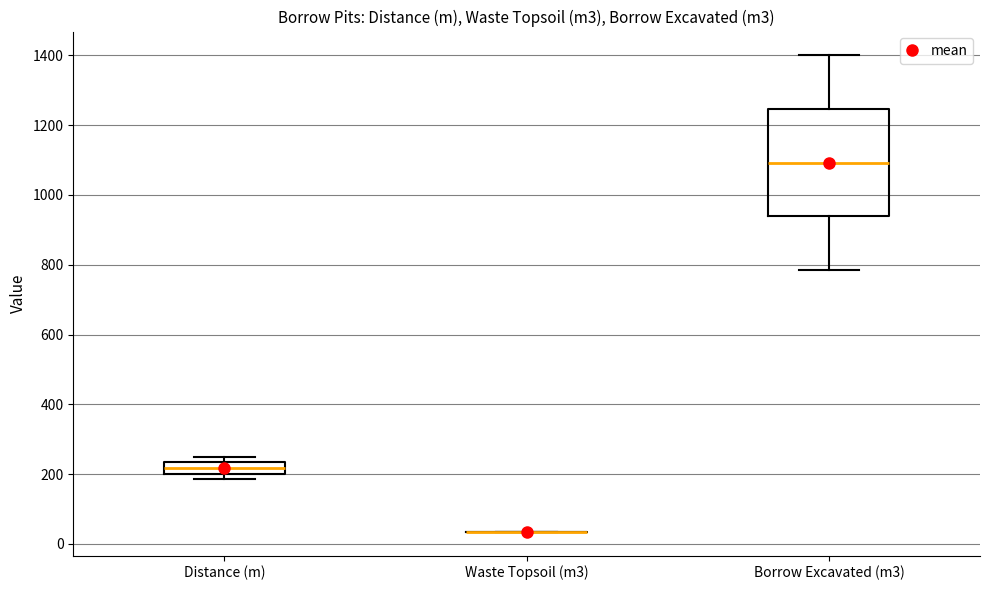

Comparing the boxes themselves (not the whiskers), which one is the tallest?

Borrow Excavated (m3)